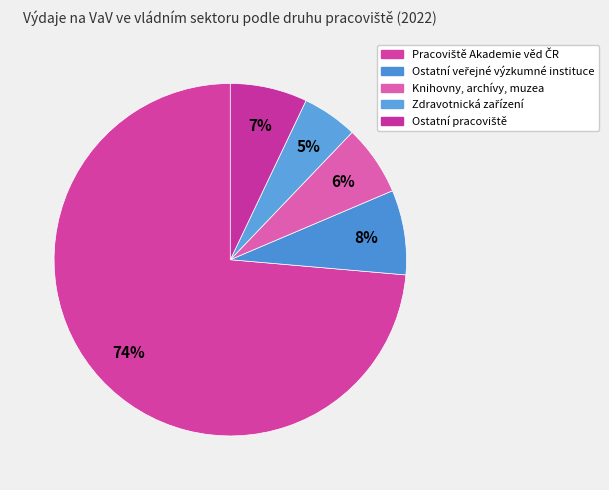

Which category has the biggest portion of the pie?

Pracoviště Akademie věd ČR